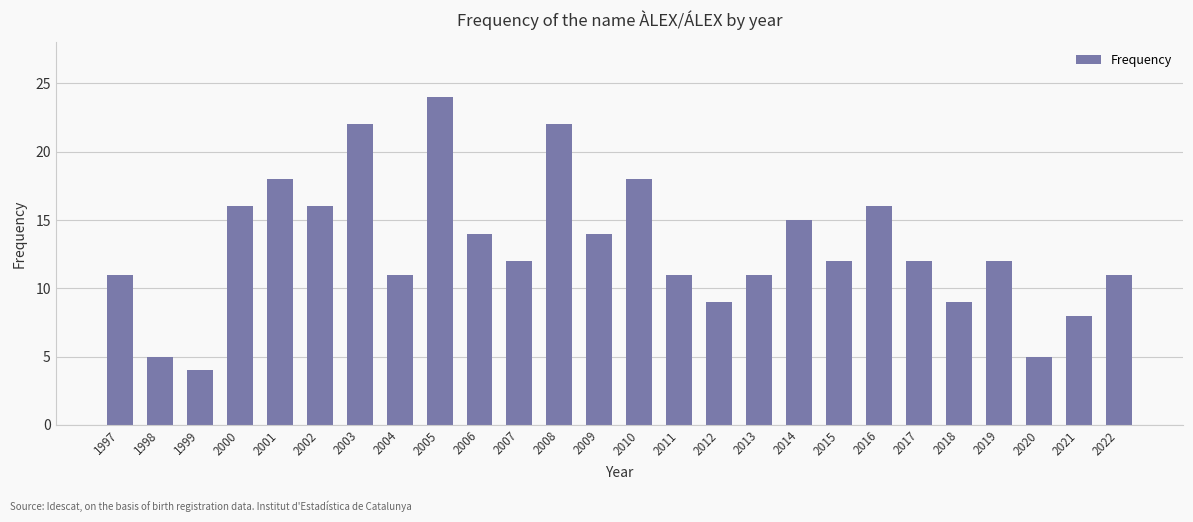

Reading right to left, list all the values displayed in this chart.

2022=11	2021=8	2020=5	2019=12	2018=9	2017=12	2016=16	2015=12	2014=15	2013=11	2012=9	2011=11	2010=18	2009=14	2008=22	2007=12	2006=14	2005=24	2004=11	2003=22	2002=16	2001=18	2000=16	1999=4	1998=5	1997=11